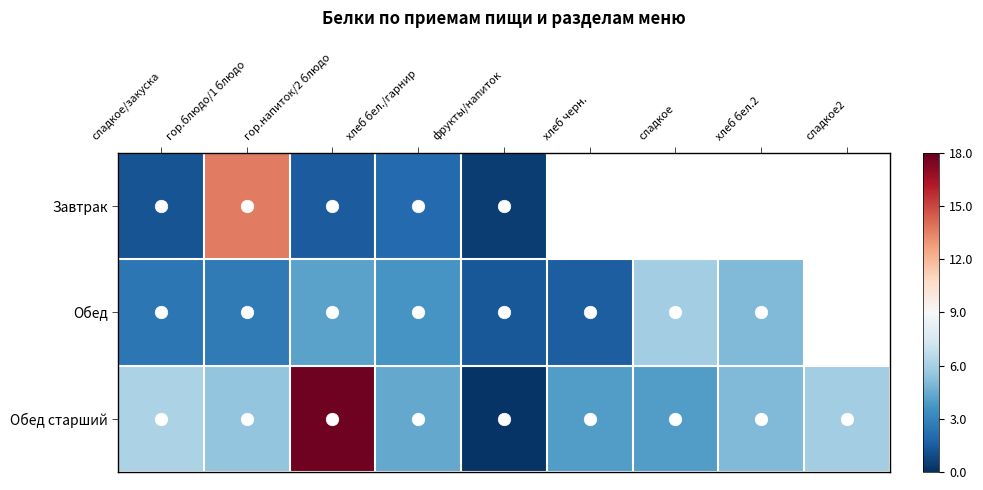

What is the difference between the maximum and minimum values in the Завтрак series?

13.3